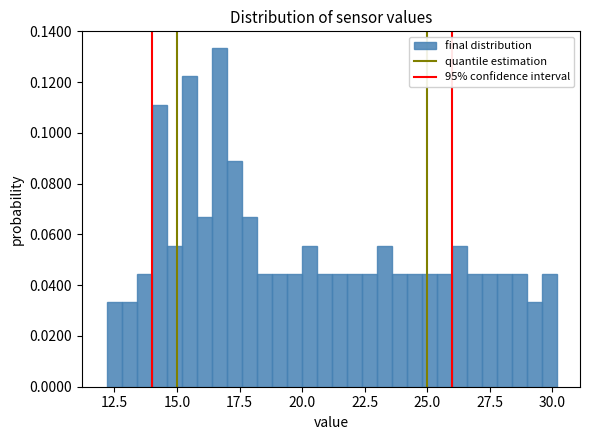

Read against the x-axis, roughly where is the centre of the tallest bar?

16.5